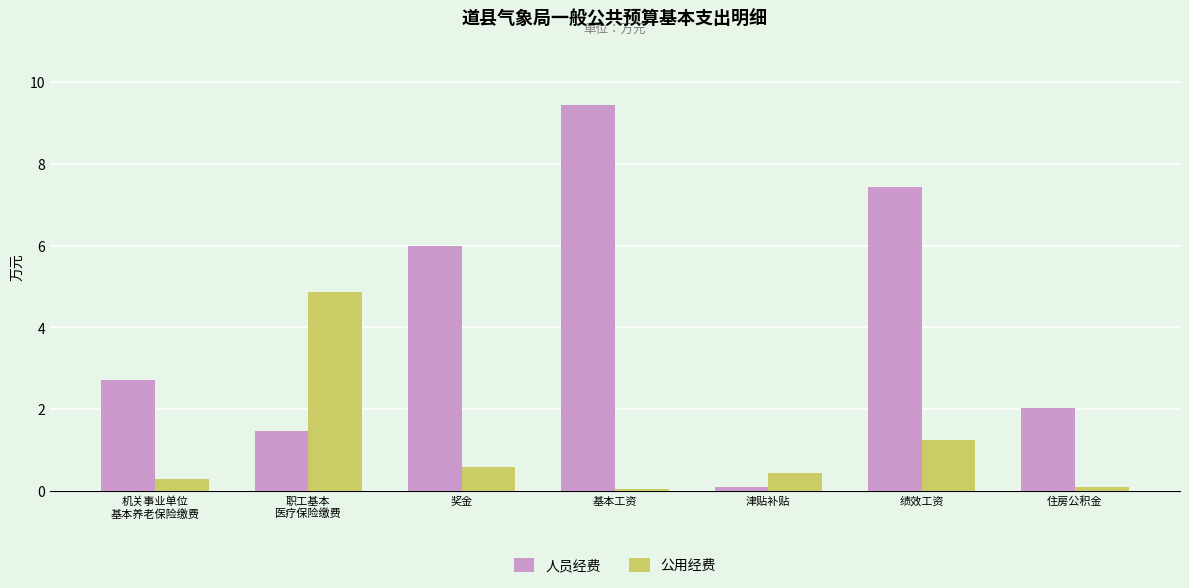

What is the label of the 7th bar from the right?

机关事业单位
基本养老保险缴费